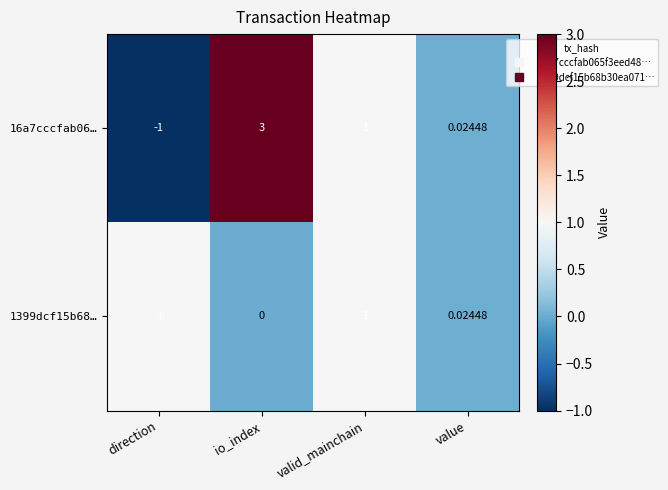

Which category has the highest value across all series?

io_index